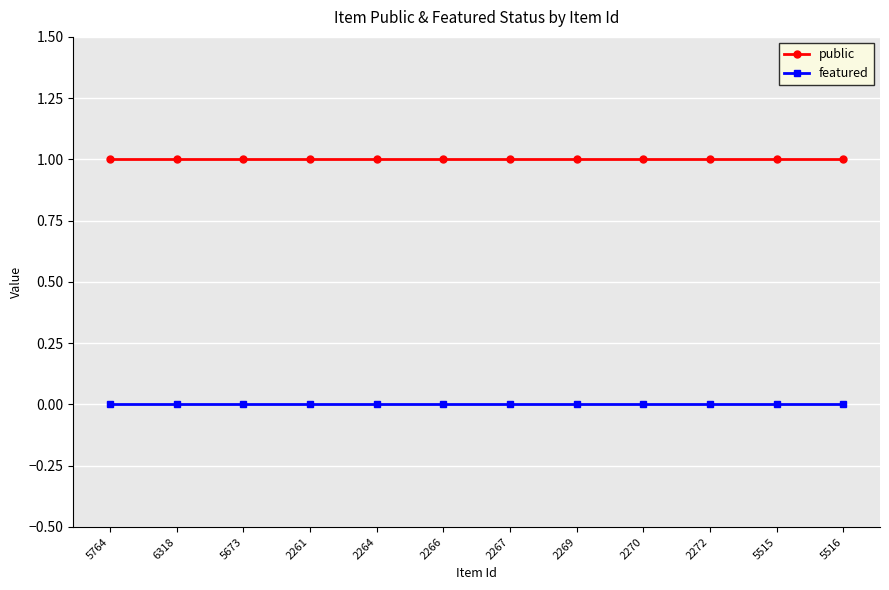

True or false: featured and public intersect in this chart.

False